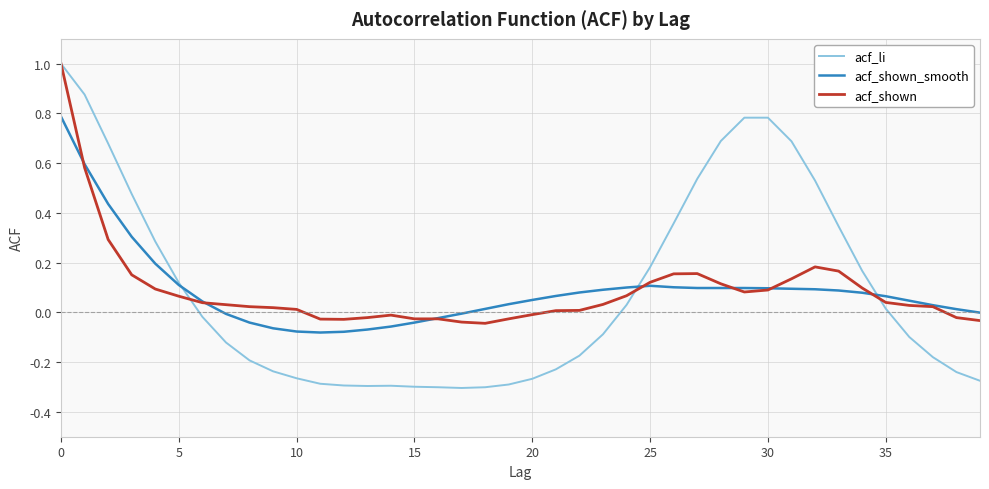

Count the number of data series in this chart.

3